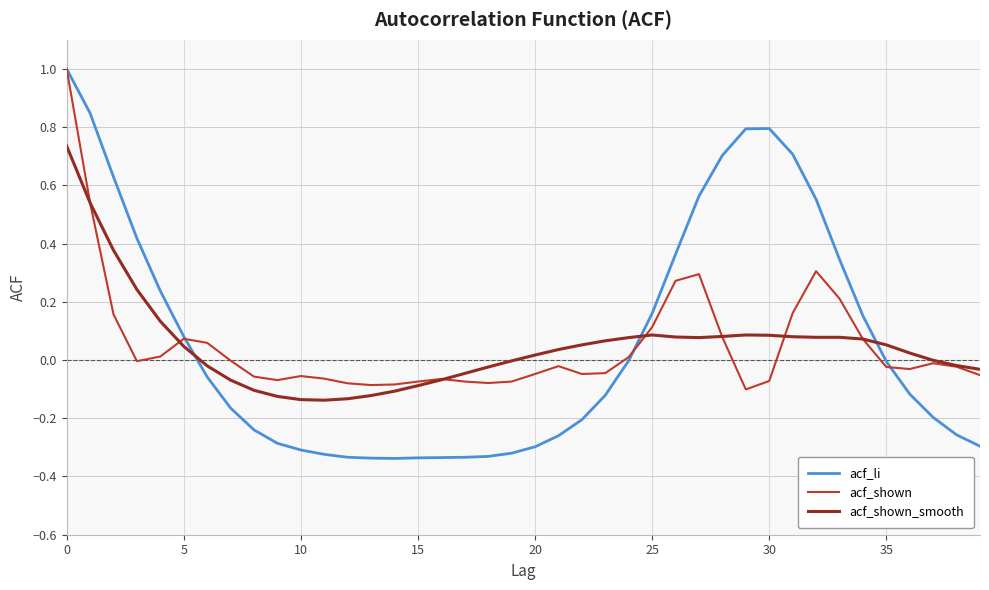

What is the difference between the second highest and minimum values in the acf_li series?

1.2